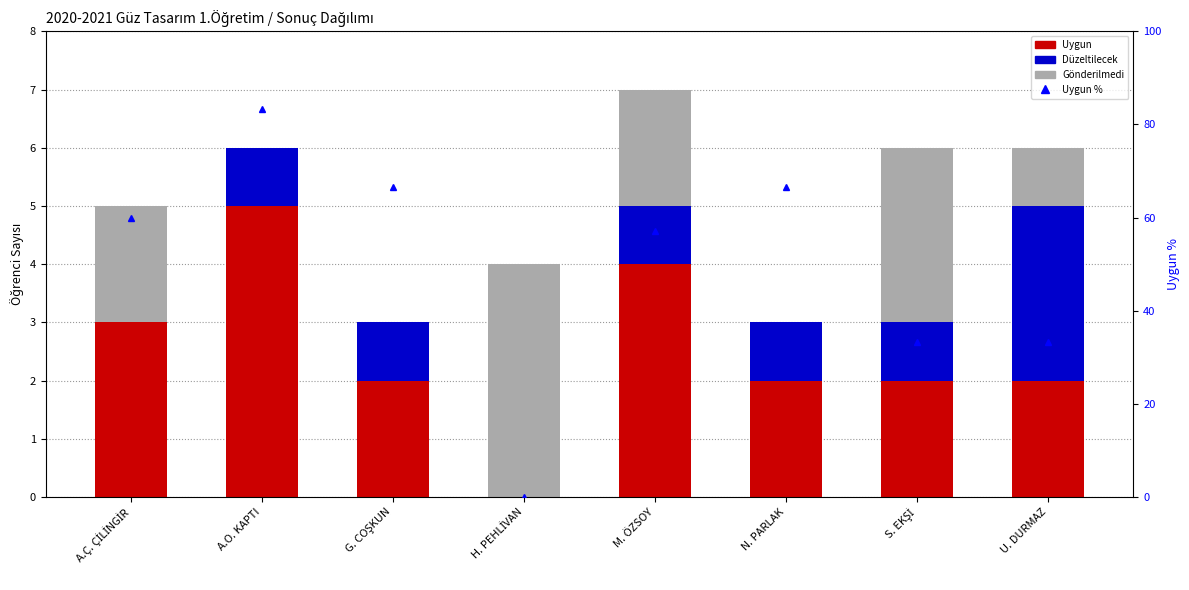

Is the value of Uygun % at G. COŞKUN greater than the value of Uygun at G. COŞKUN?

Yes